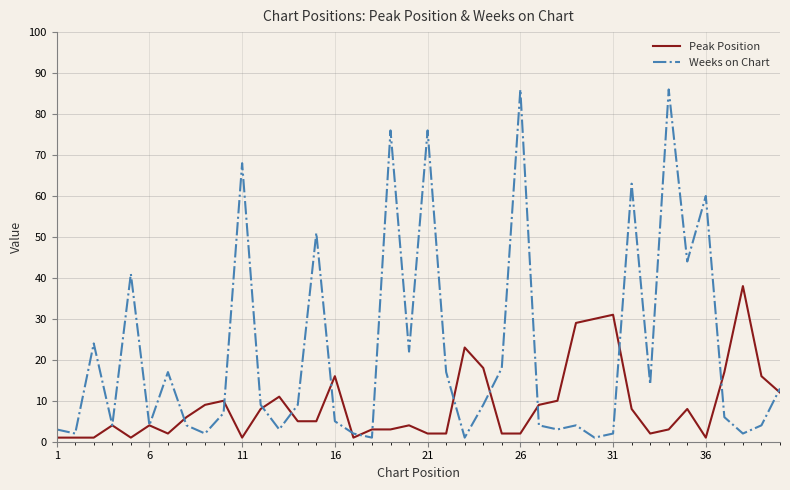

Which series has the largest total across all categories?

Weeks on Chart